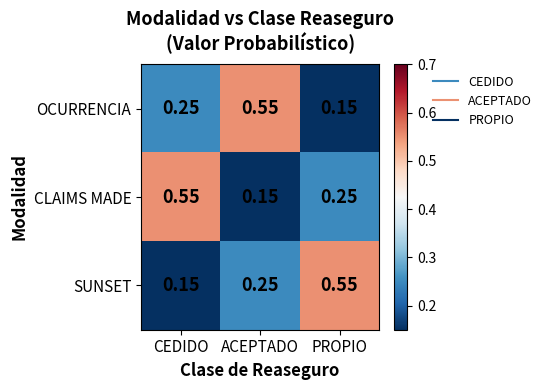

What is the total value across all series at PROPIO?

1.0